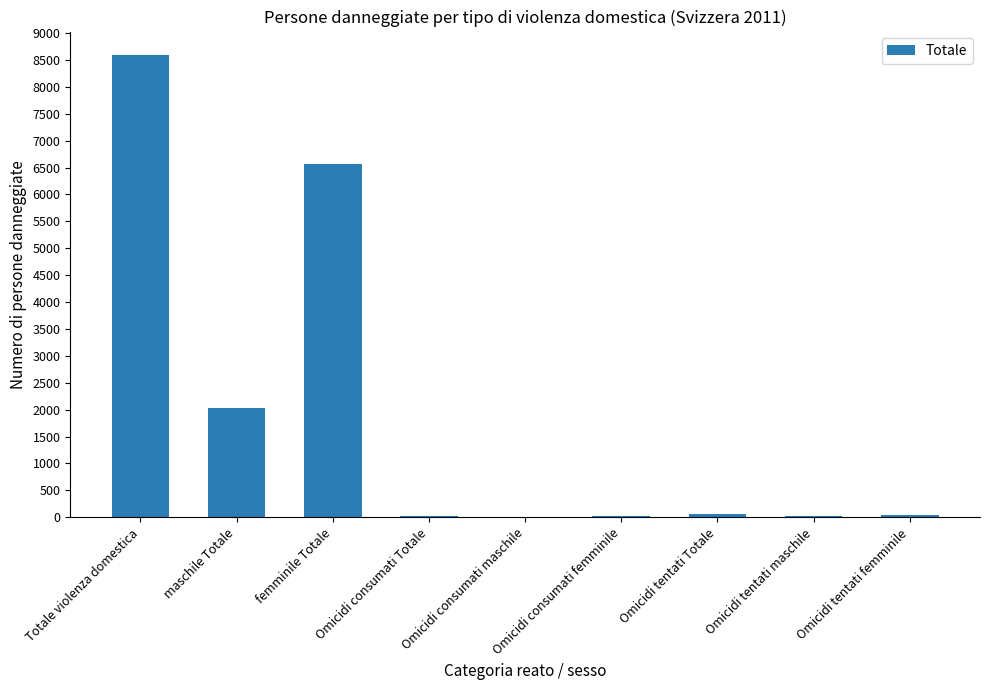

True or false: the data shows 5249 at Totale violenza domestica.

False